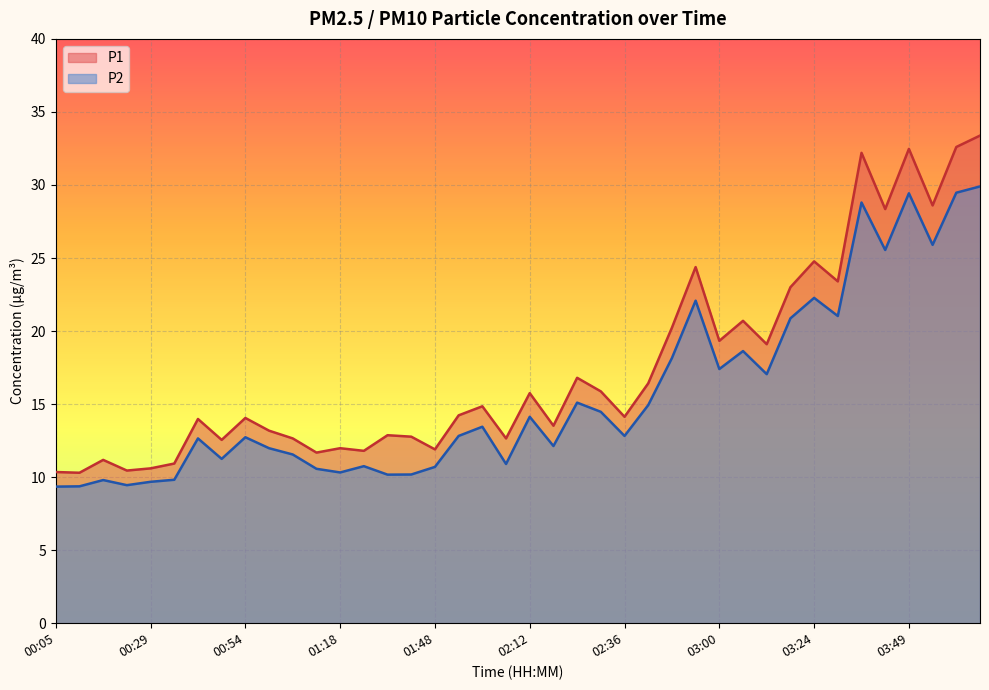

True or false: P2 and P1 intersect in this chart.

False